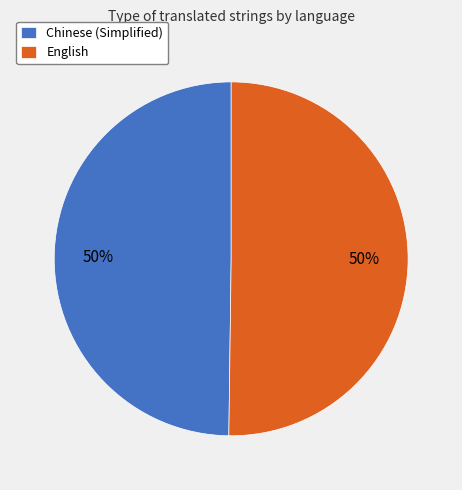

Is it true that Chinese (Simplified) is 50% of the pie?

True